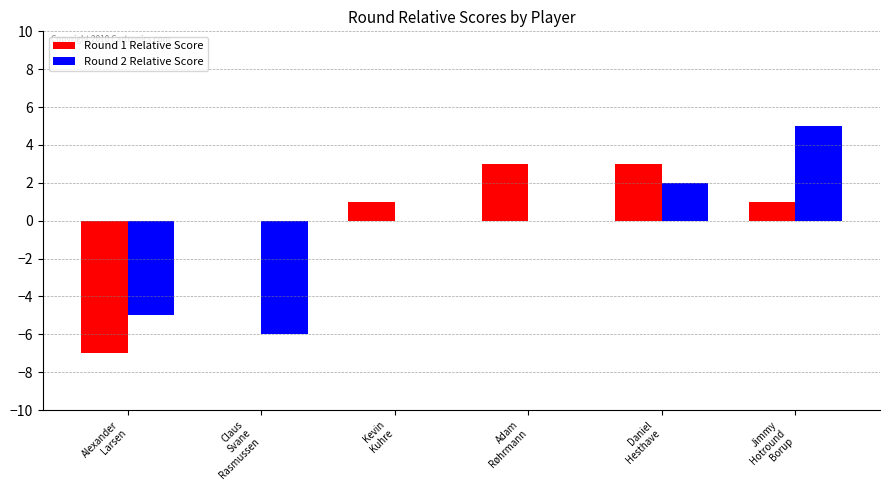

How many data points does each series have?

6